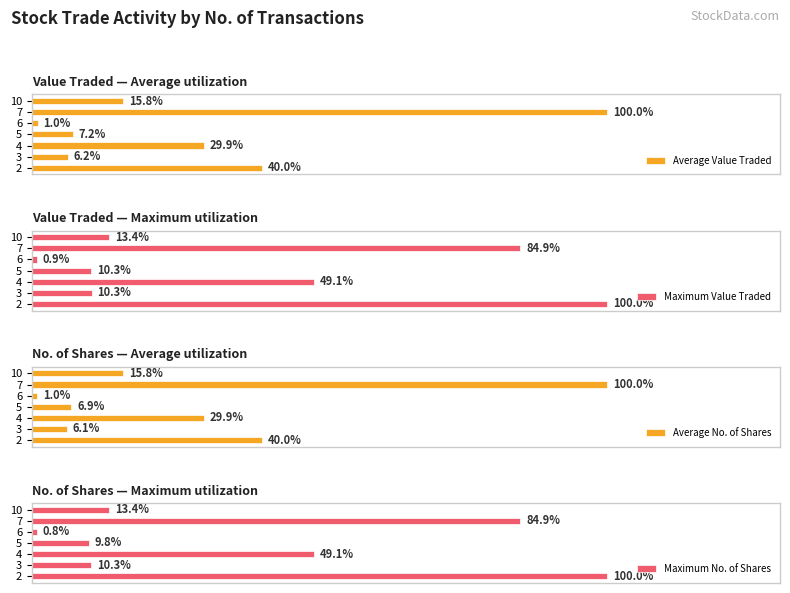

Rank the categories by Average Value Traded value from lowest to highest.

6, 3, 5, 10, 4, 2, 7